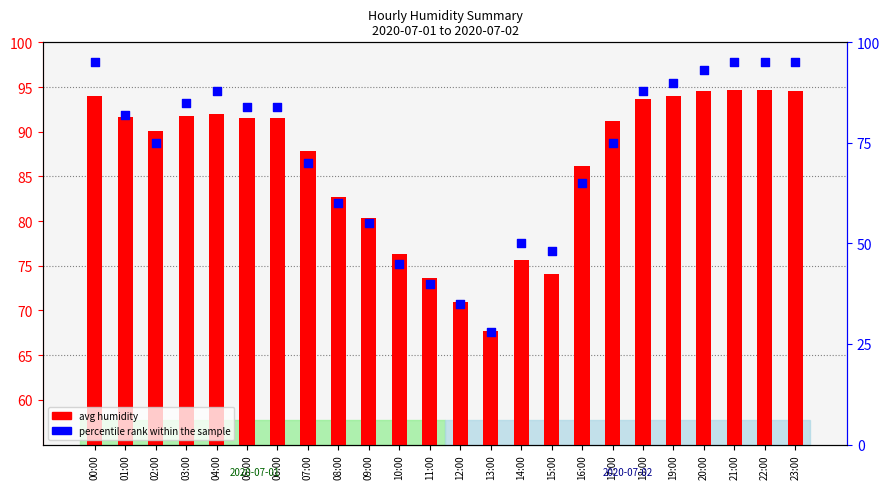

Which series contains the lowest Y value?

percentile rank within the sample